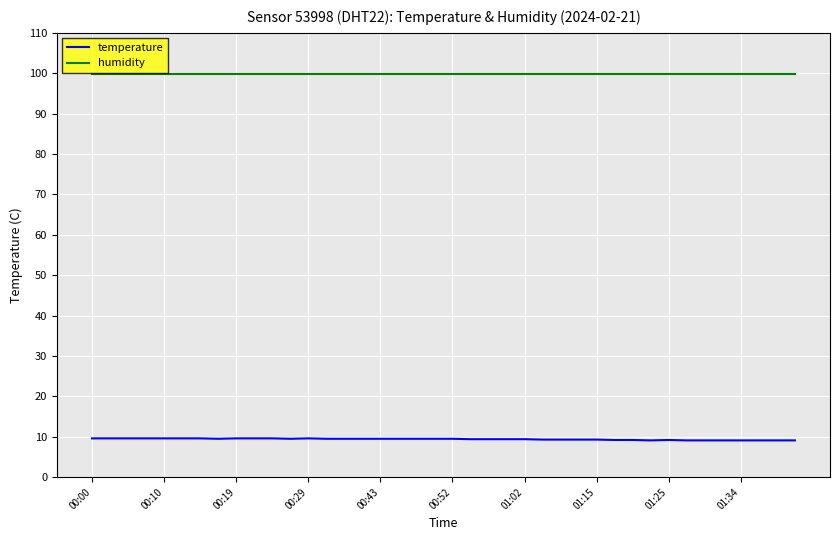

Which series has the widest spread of values?

temperature